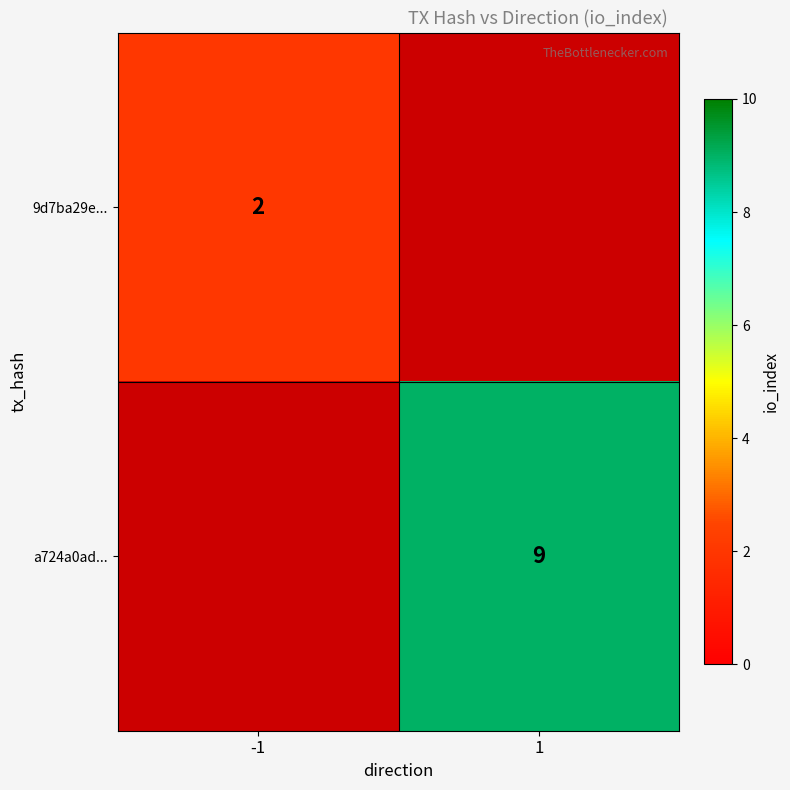

How many data points does each series have?

2